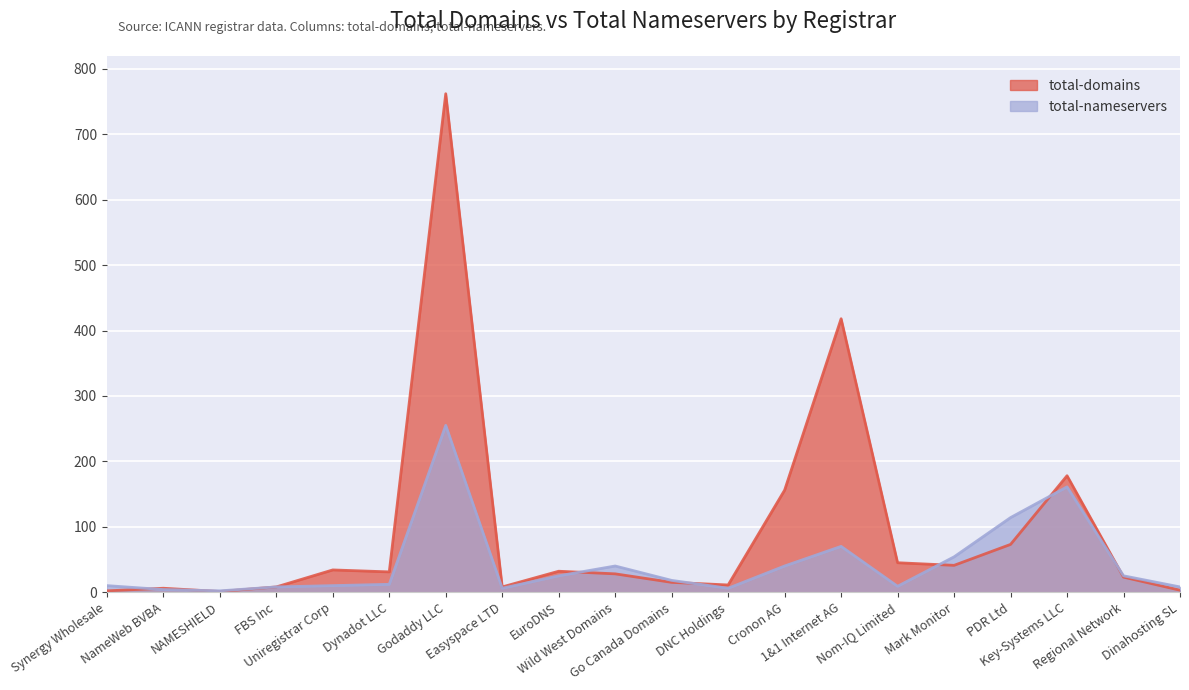

What is the label of the 2nd point from the left?

NameWeb BVBA